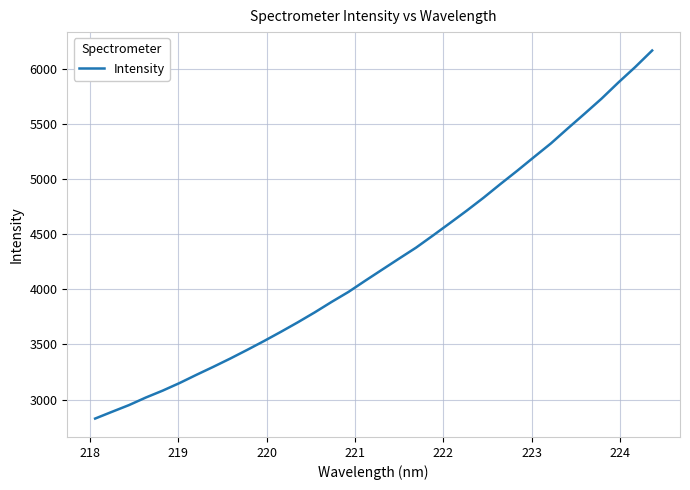

What is the greatest value displayed?

6169.8